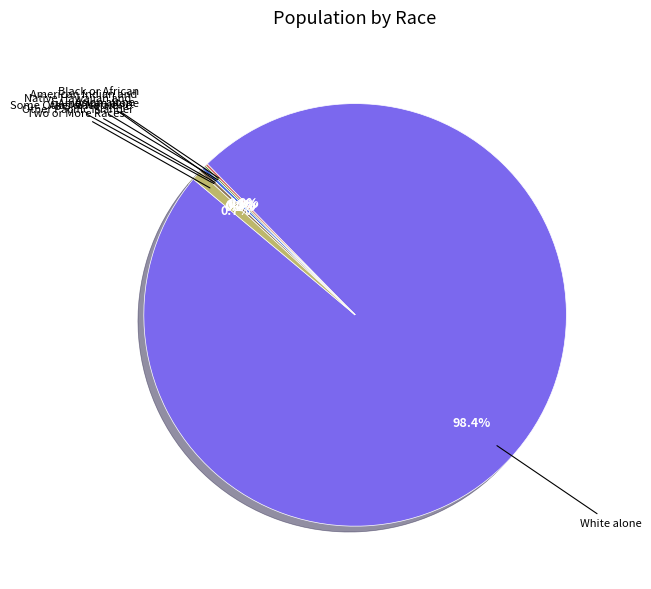

Is there any slice that represents more than half of the pie?

Yes